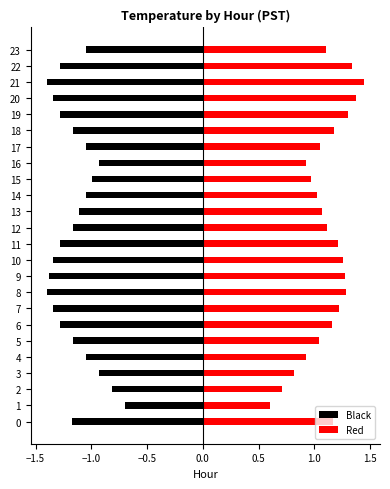

Rank the series at 8 from lowest to highest value.

Black, Red